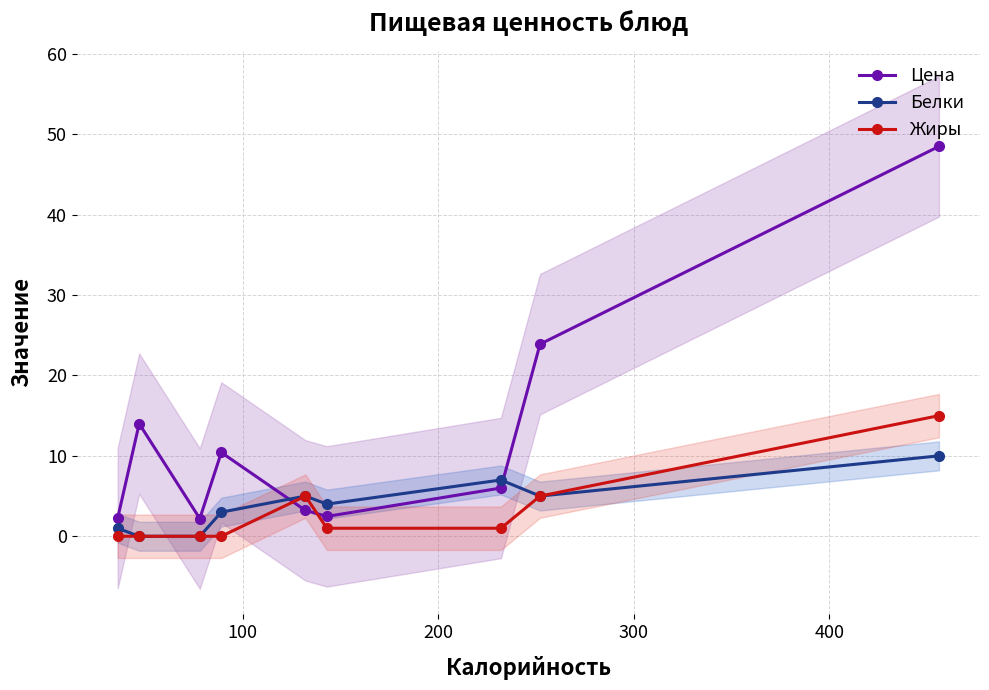

What is the value of the Цена point at the 8th from the left?

23.9